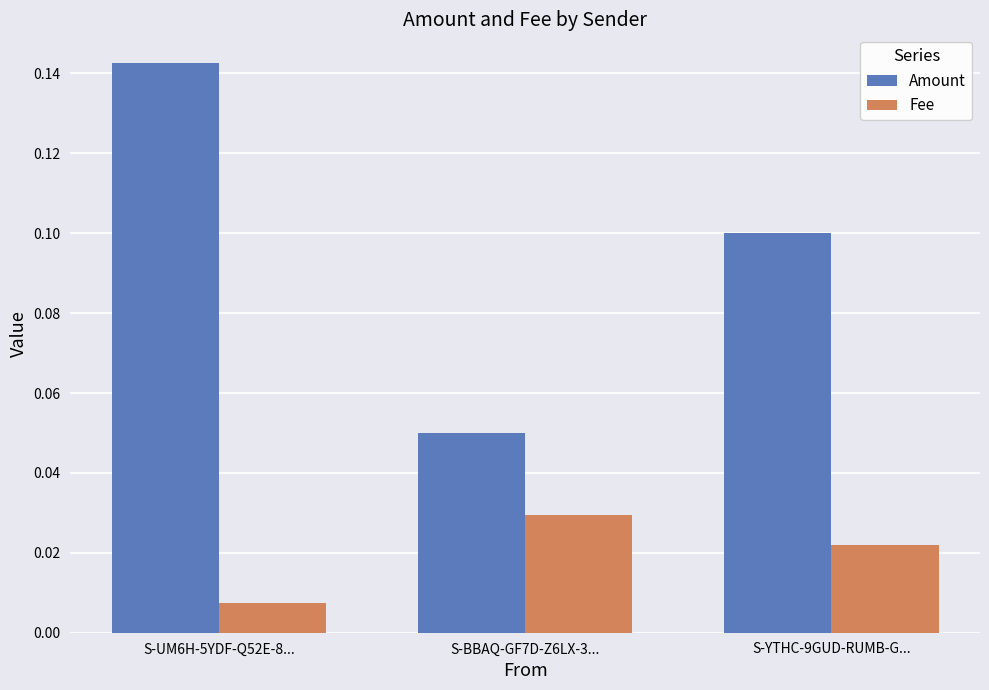

What is the label of the 1st bar from the right?

S-YTHC-9GUD-RUMB-G...